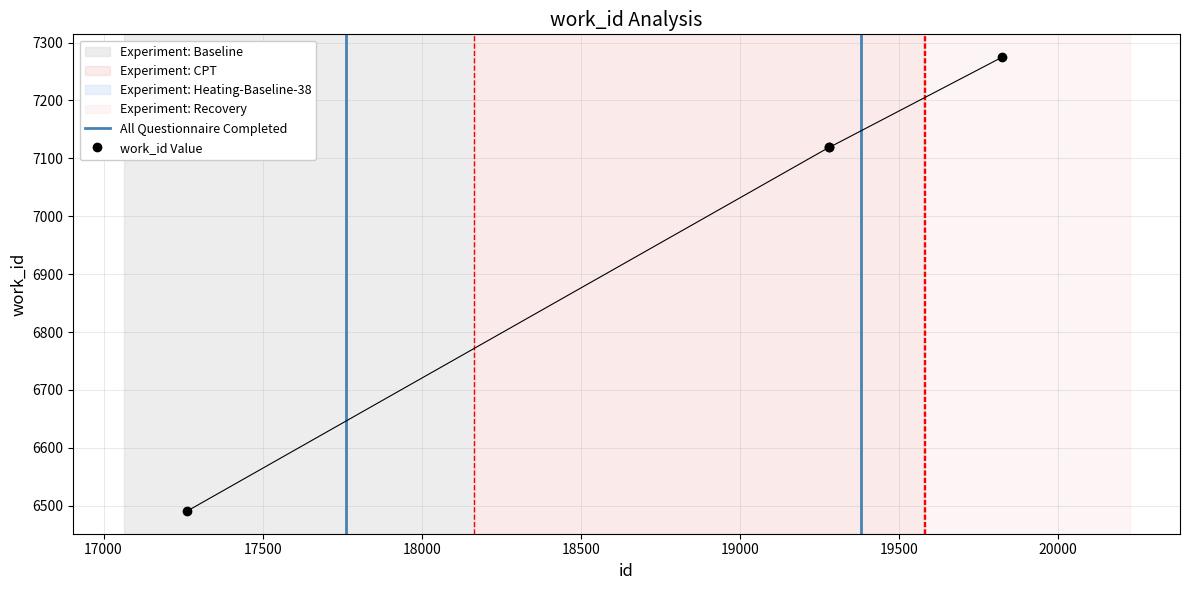

What is the ratio of the value at 17263 to the value at 19281?

0.9